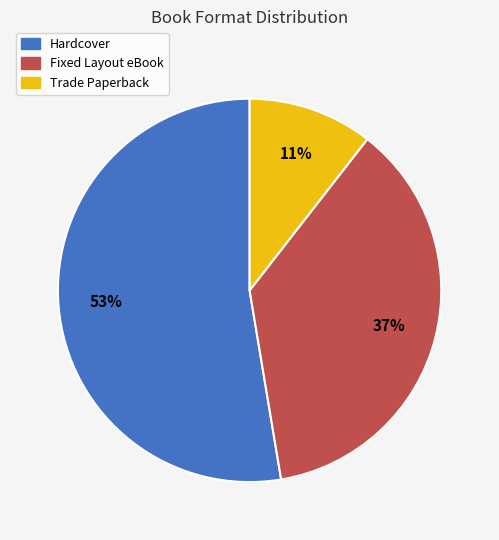

What is the majority slice?

Hardcover